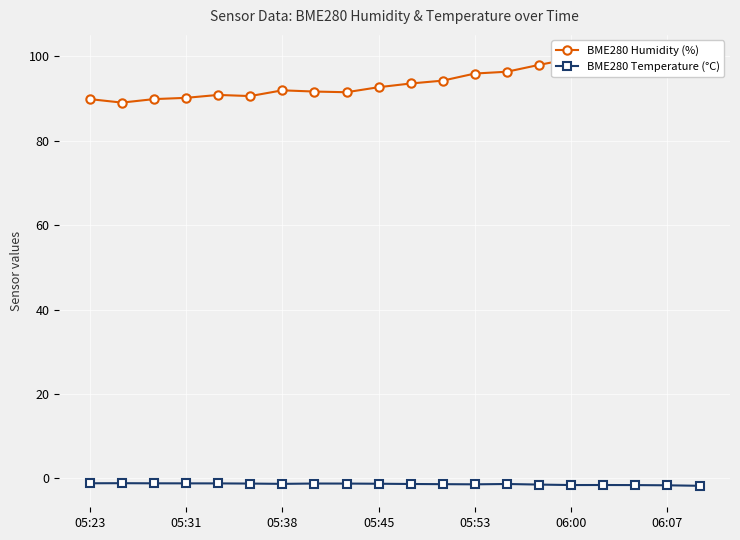

Which series has the largest total across all categories?

BME280 Humidity (%)